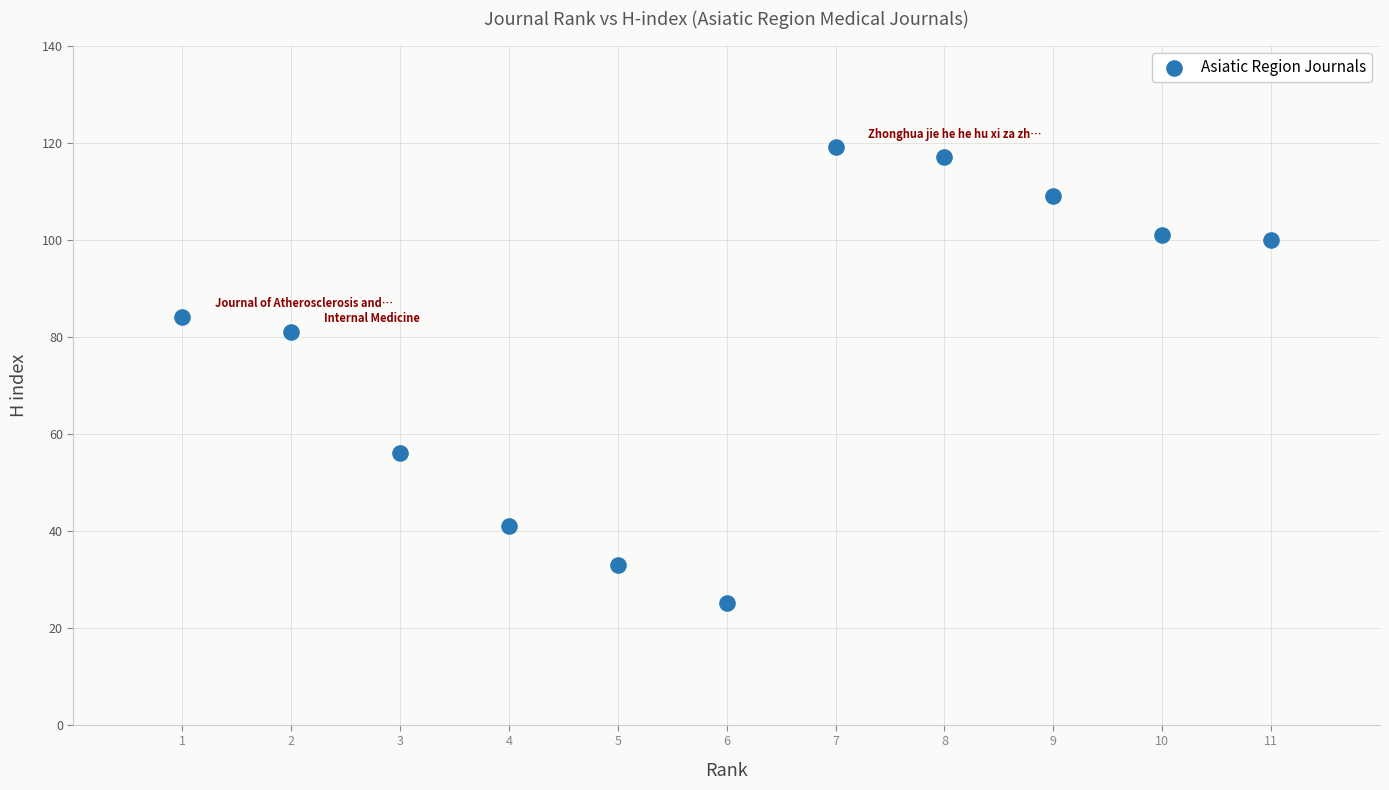

What Y value in the scatter plot is closest to 72?

81